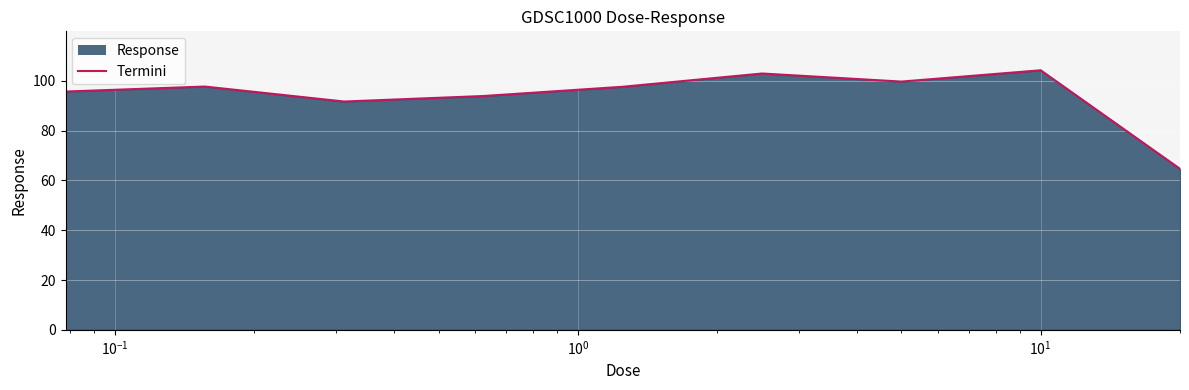

What is the greatest value displayed?

104.3